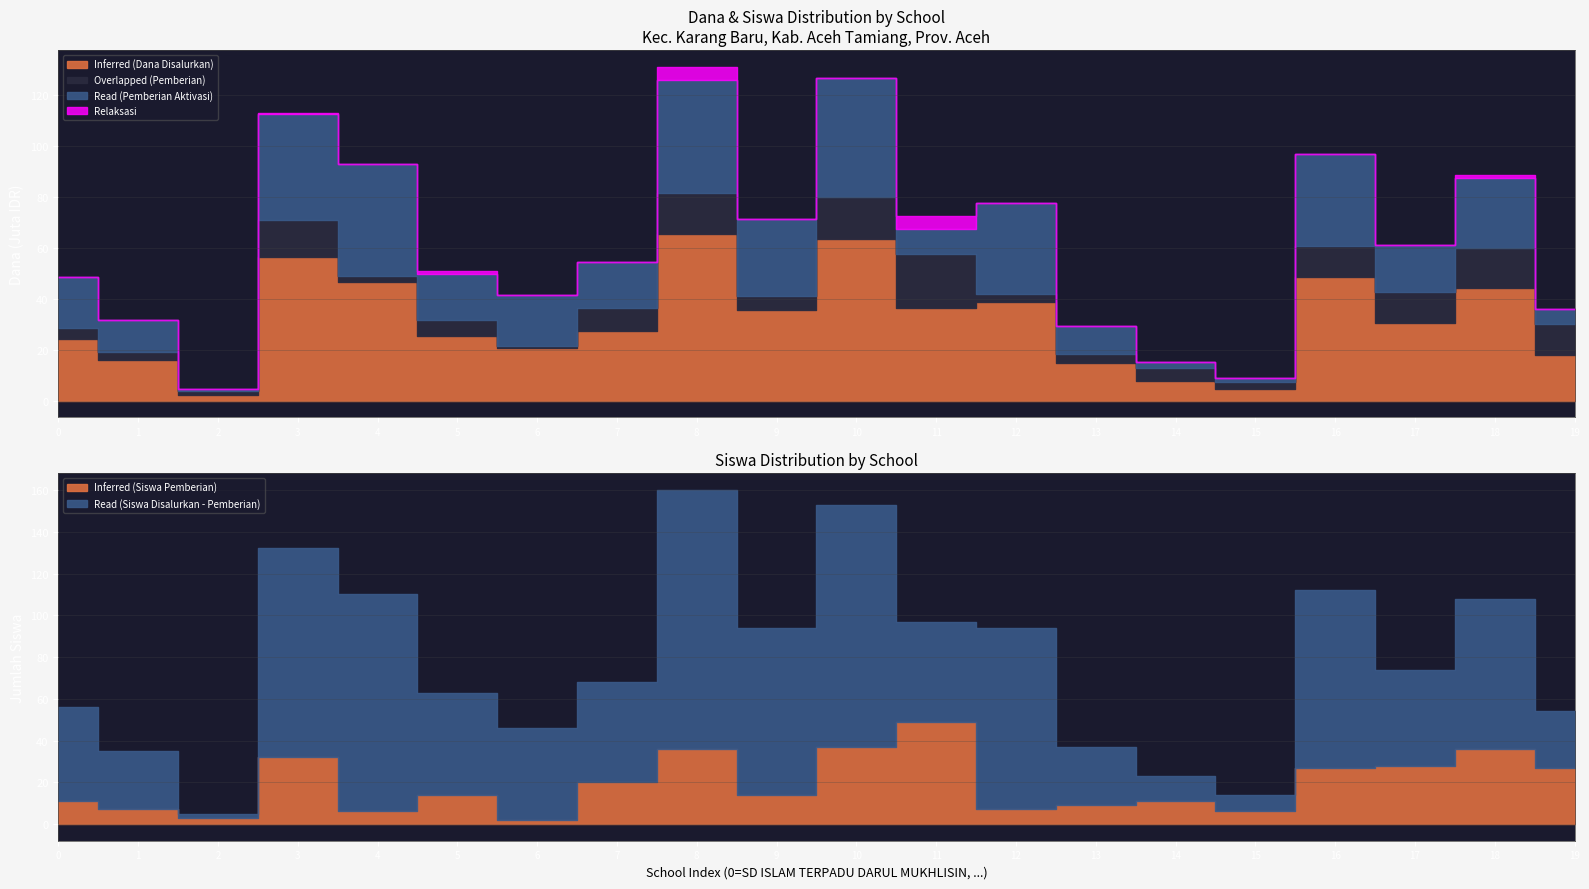

True or false: Inferred (Dana Disalurkan) and Siswa Pemberian cross at least once.

False